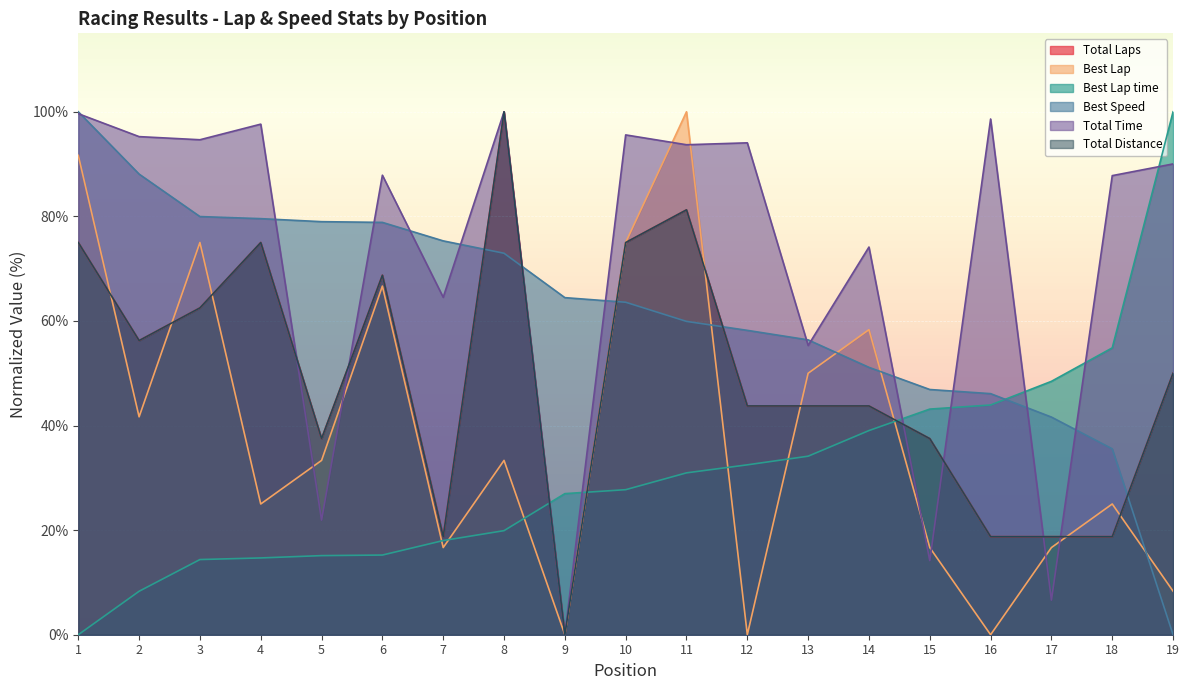

Which series has the largest total across all categories?

Total Time